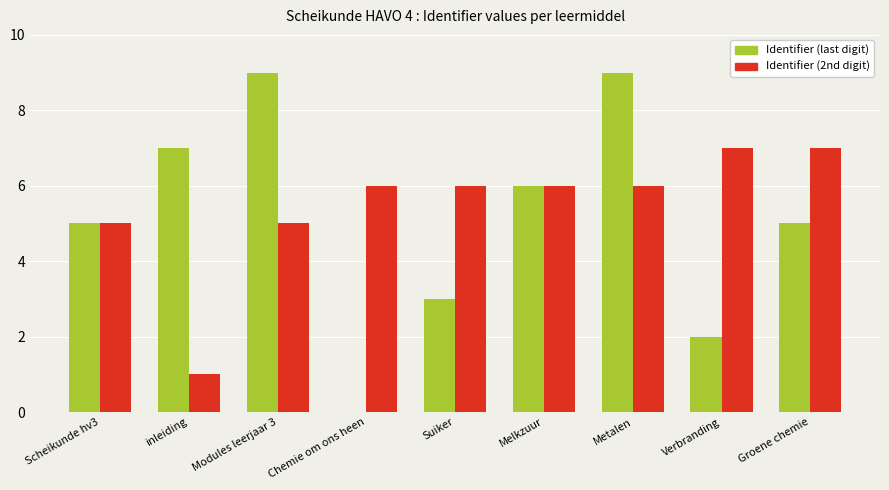

At which category is the sum across all series the highest?

Metalen